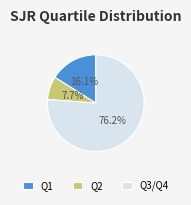

How many slices are in this pie chart?

3